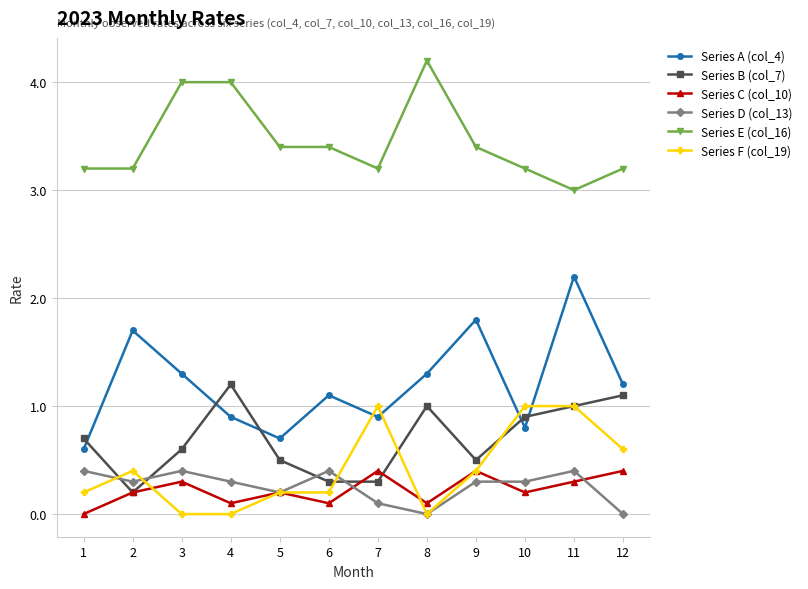

How many Series F (col_19) values are between 0 and 1?

12